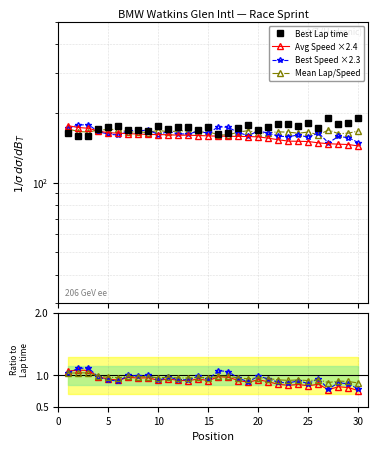

True or false: Avg Speed ×2.4 and Mean Lap/Speed cross at least once.

False